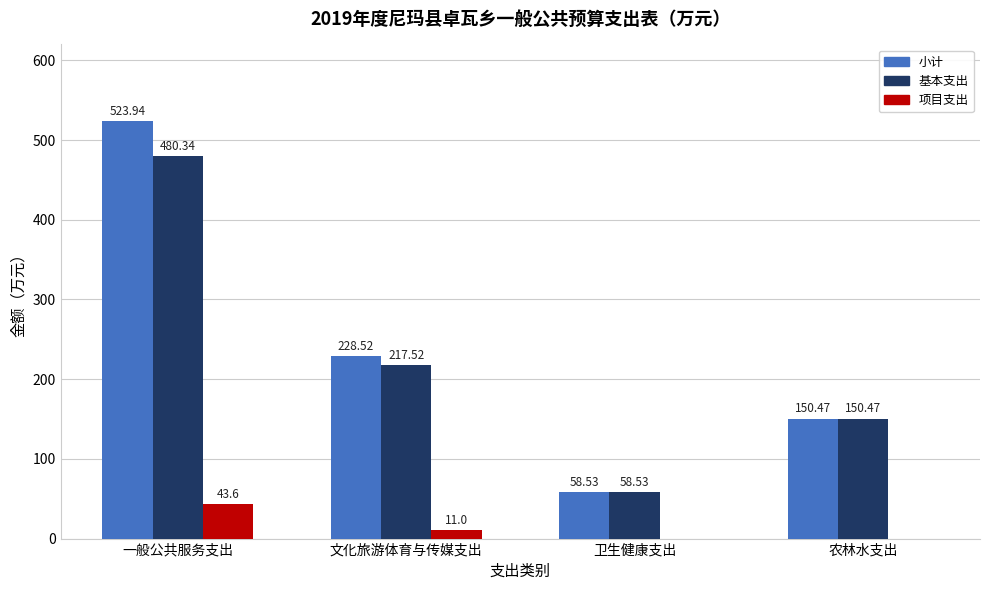

Are the bars horizontal?

No